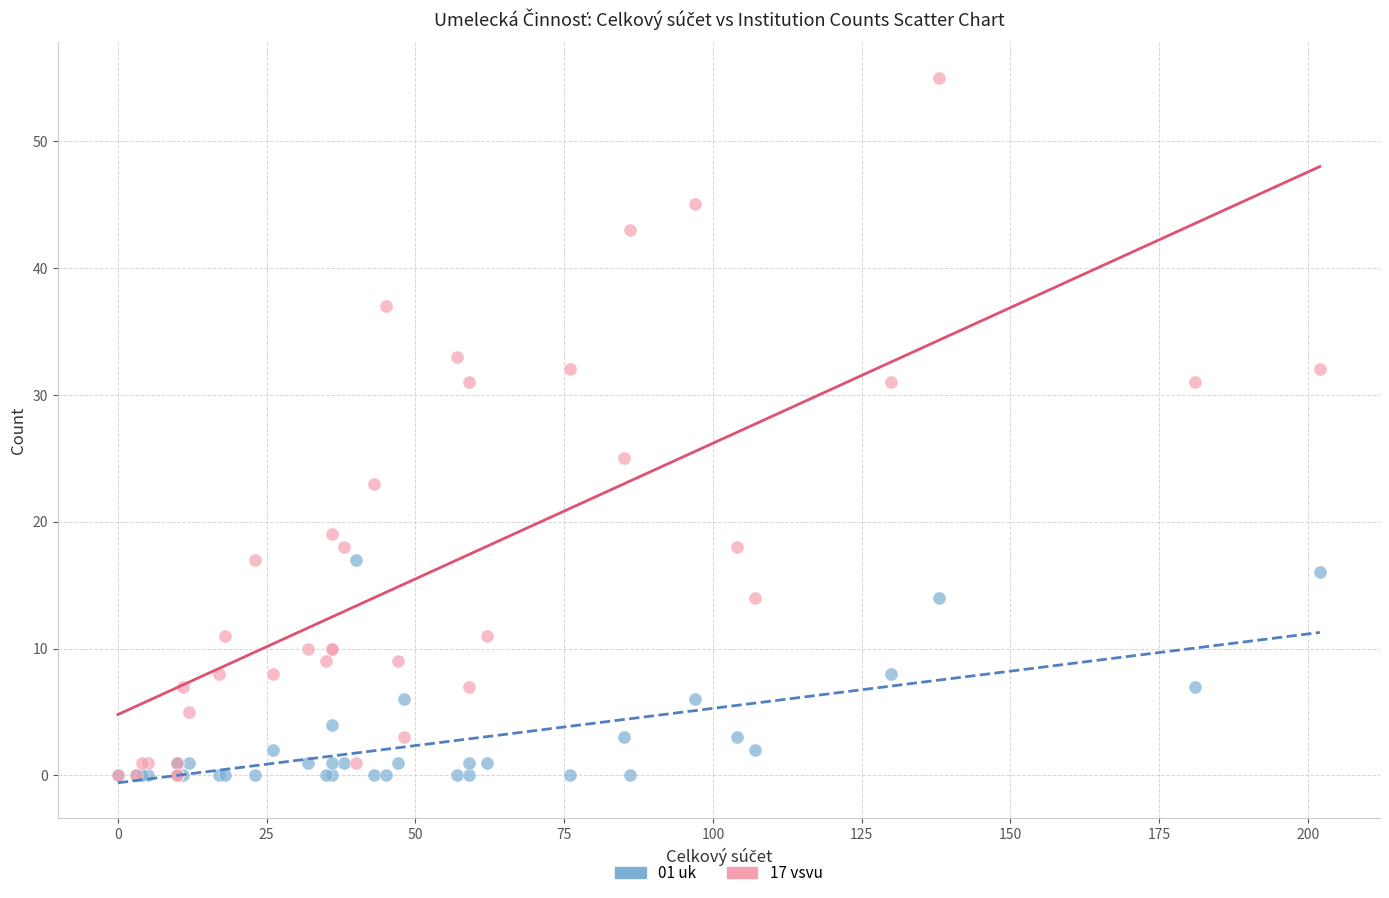

Across all series, what Y value is closest to 27?

25